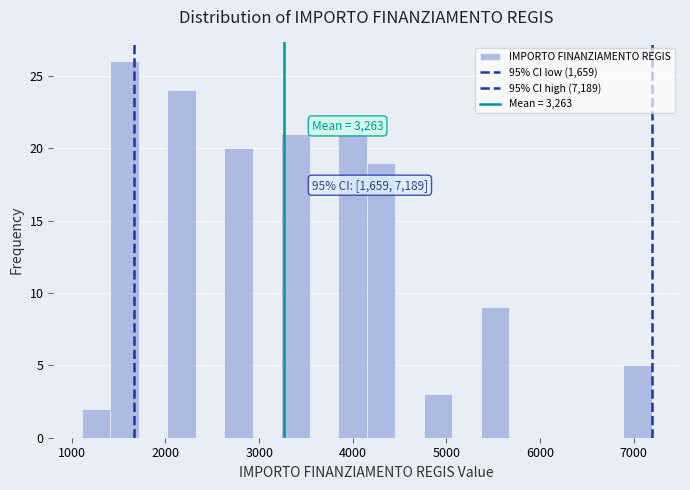

Around what value on the x-axis is the tallest bar? Give the approximate position of its centre, as read against the axis.

1600